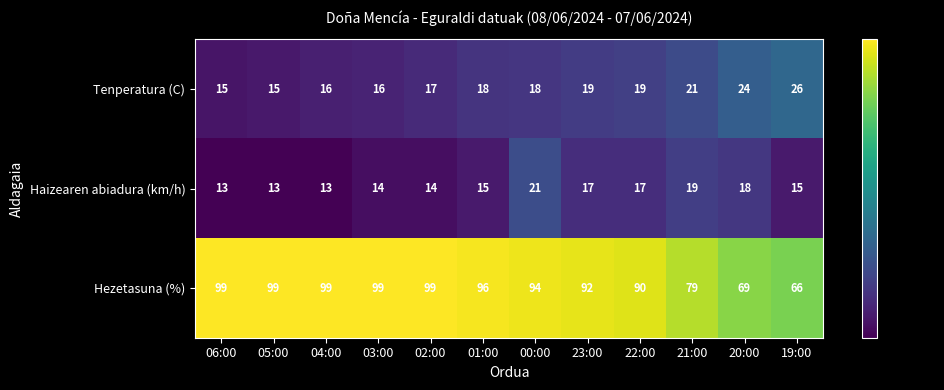

Rank the series by their maximum value, from highest to lowest.

Hezetasuna (%), Tenperatura (C), Haizearen abiadura (km/h)